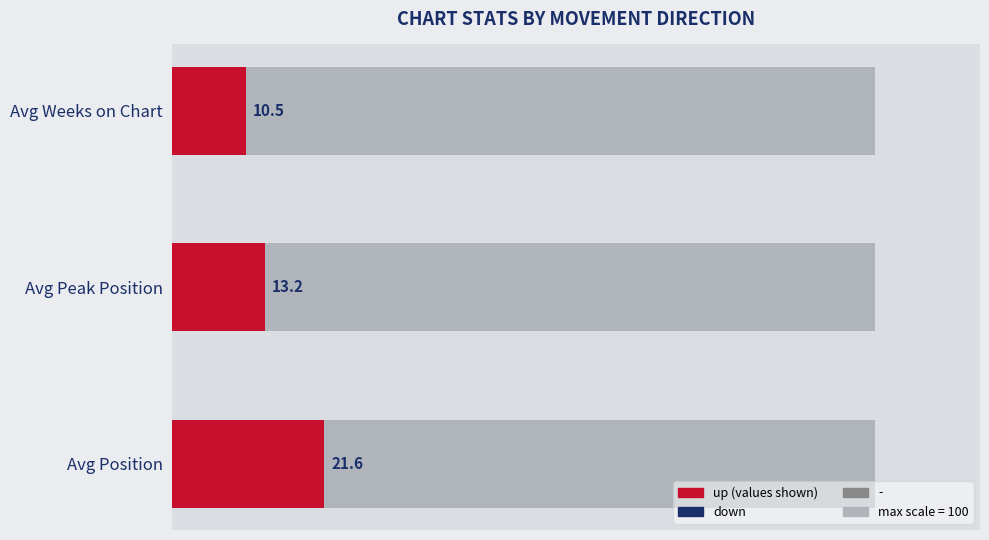

What is the sum of the Avg Peak Position values at - and up?

26.1